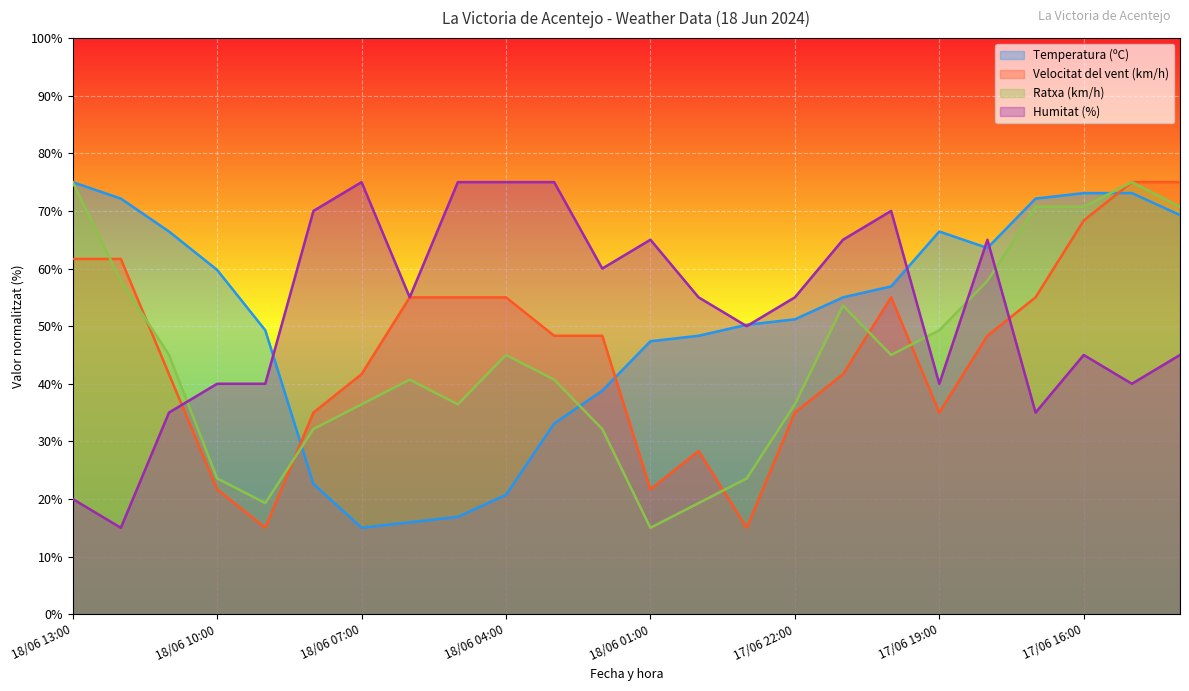

List the labels in order of Ratxa (km/h) value, largest first.

18/06 13:00, 17/06 15:00, 17/06 17:00, 17/06 16:00, 17/06 14:00, 18/06 12:00, 17/06 18:00, 17/06 21:00, 17/06 19:00, 18/06 11:00, 18/06 04:00, 17/06 20:00, 18/06 06:00, 18/06 03:00, 18/06 07:00, 18/06 05:00, 17/06 22:00, 18/06 08:00, 18/06 02:00, 18/06 10:00, 17/06 23:00, 18/06 09:00, 18/06 00:00, 18/06 01:00